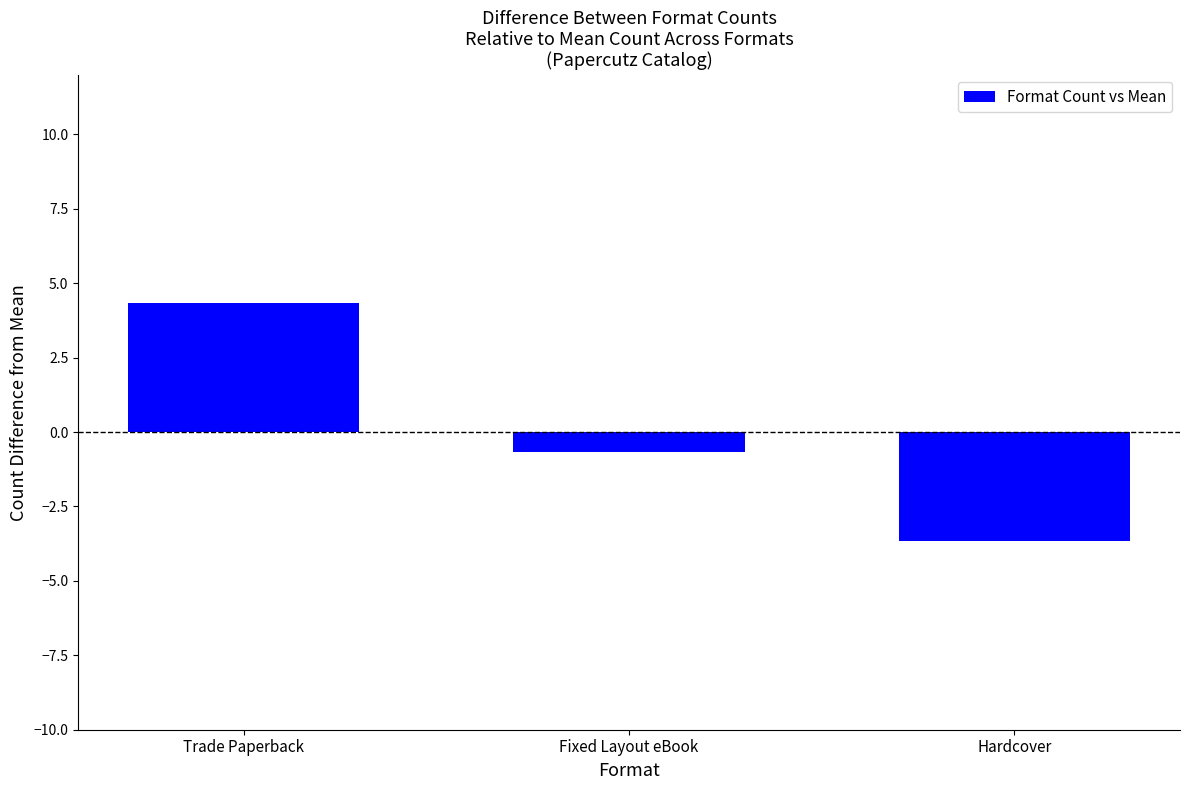

What is the difference between the maximum and minimum values?

8.0